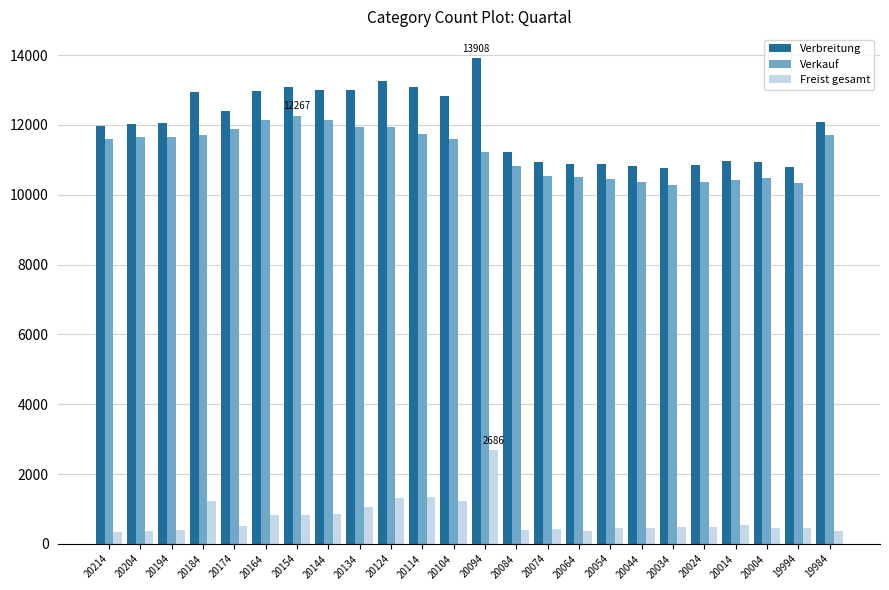

At which category is the sum across all series the highest?

20094